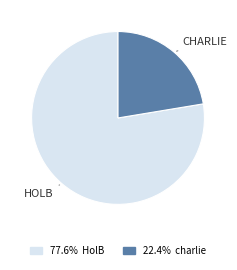

Is there a majority slice in this chart?

Yes